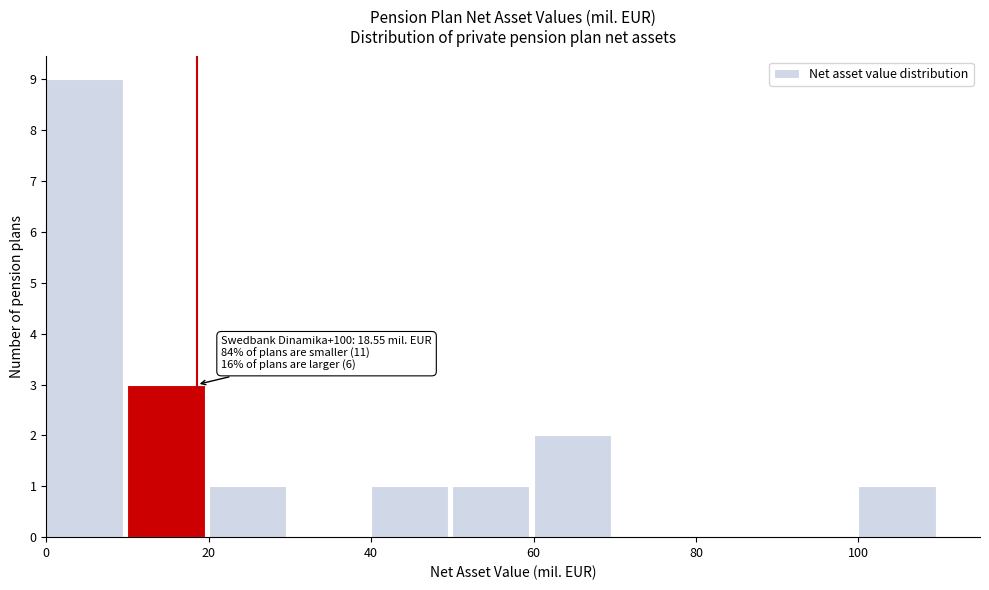

Over which range of the x-axis is the bar tallest?

0 to 10